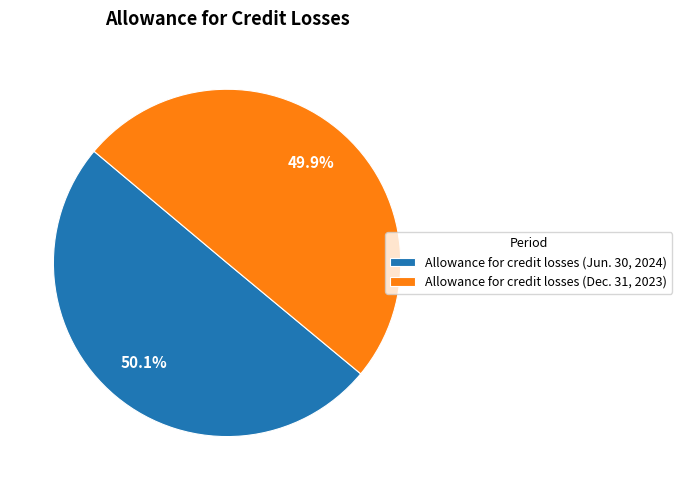

Approximately how many times larger is the value at Allowance for credit losses (Jun. 30, 2024) compared to Allowance for credit losses (Dec. 31, 2023)?

1.0